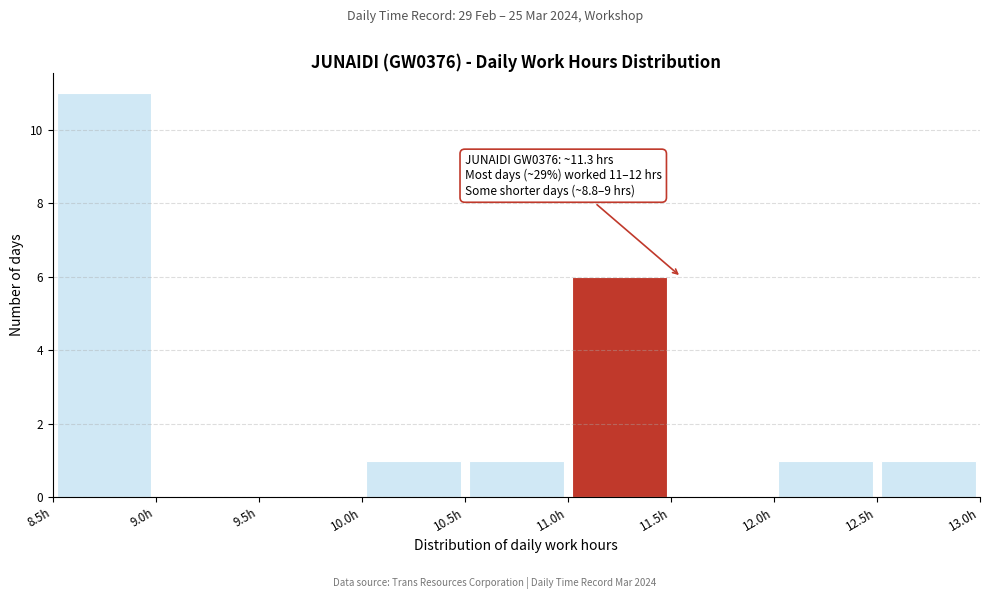

Which range on the x-axis has the tallest bar?

8.5 to 9.0